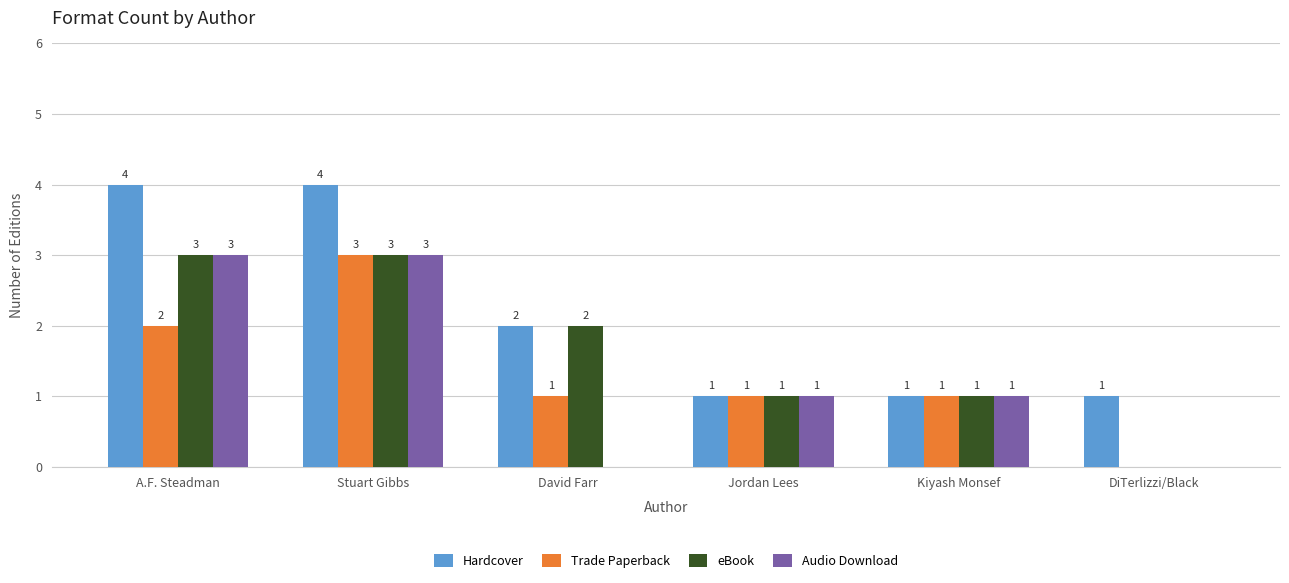

What is the highest value of the Audio Download series?

3